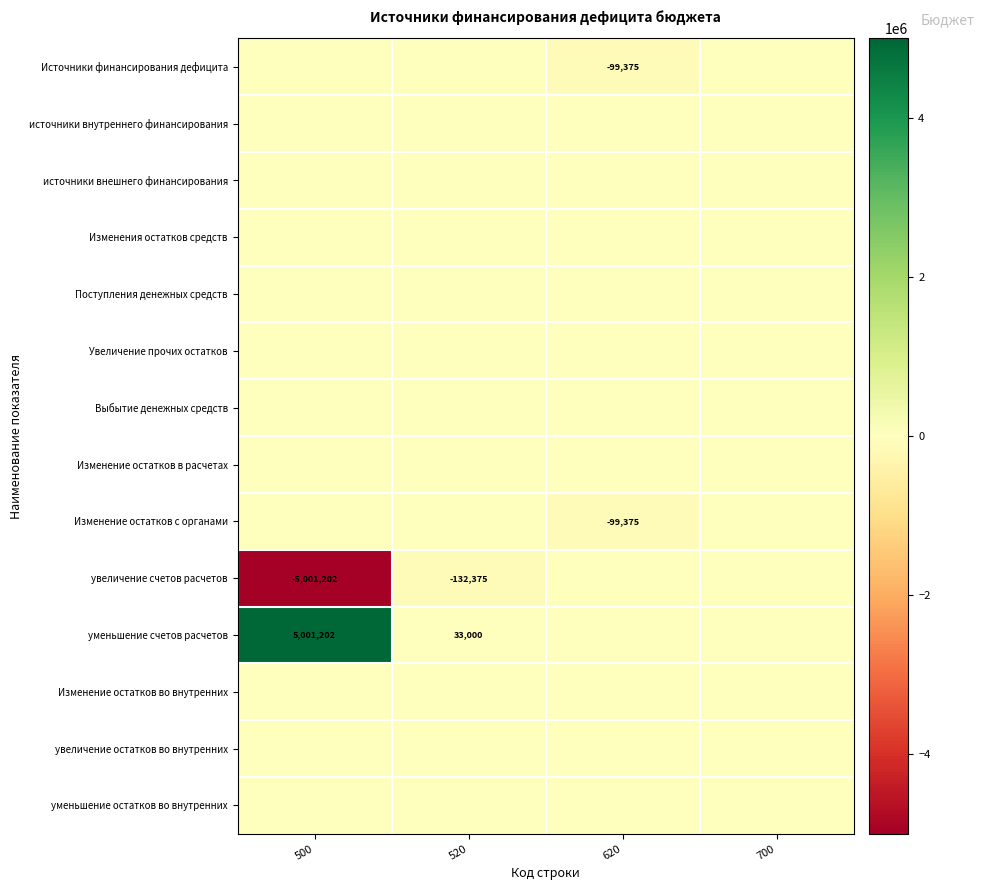

True or false: уменьшение счетов расчетов has a value of 7014374 at 500.

False